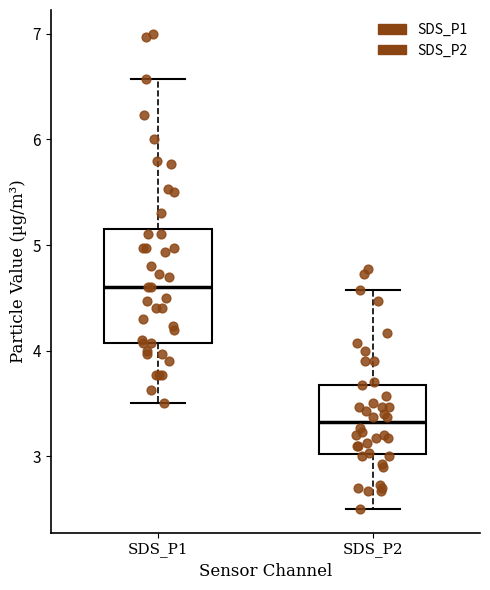

Reading left to right, transcribe this box plot: for each box, give where its median line is, the range the box spans, and where its two whiskers end, as read against the y-axis. The values are not printed on the chart, so give them approximately, as read against the axis.

SDS_P1: median 4.6, box 4.1 to 5.2, whiskers 3.5 to 6.6
SDS_P2: median 3.3, box 3.0 to 3.7, whiskers 2.5 to 4.6